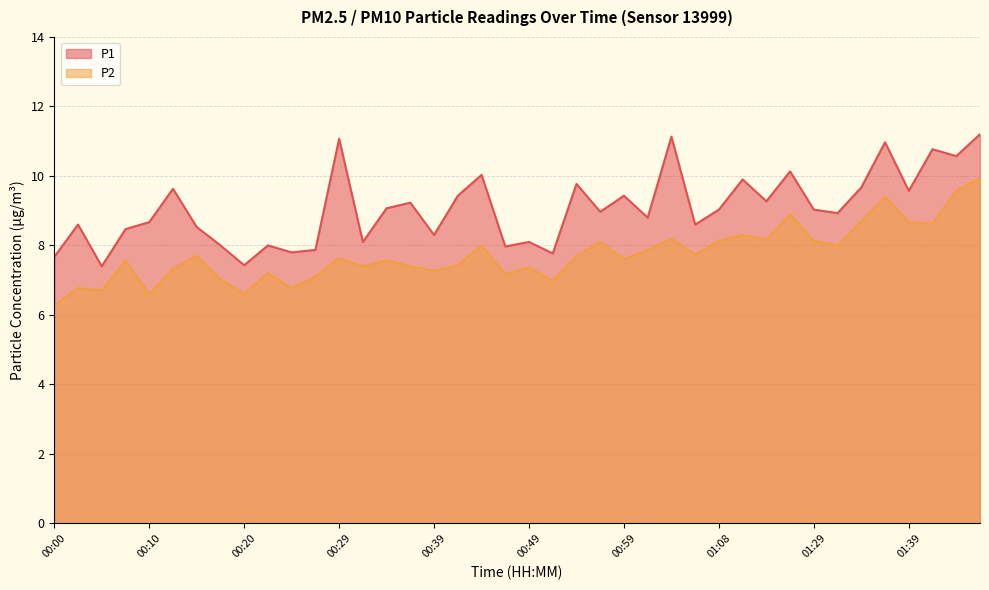

Rank the series by their average value, from lowest to highest.

P2, P1